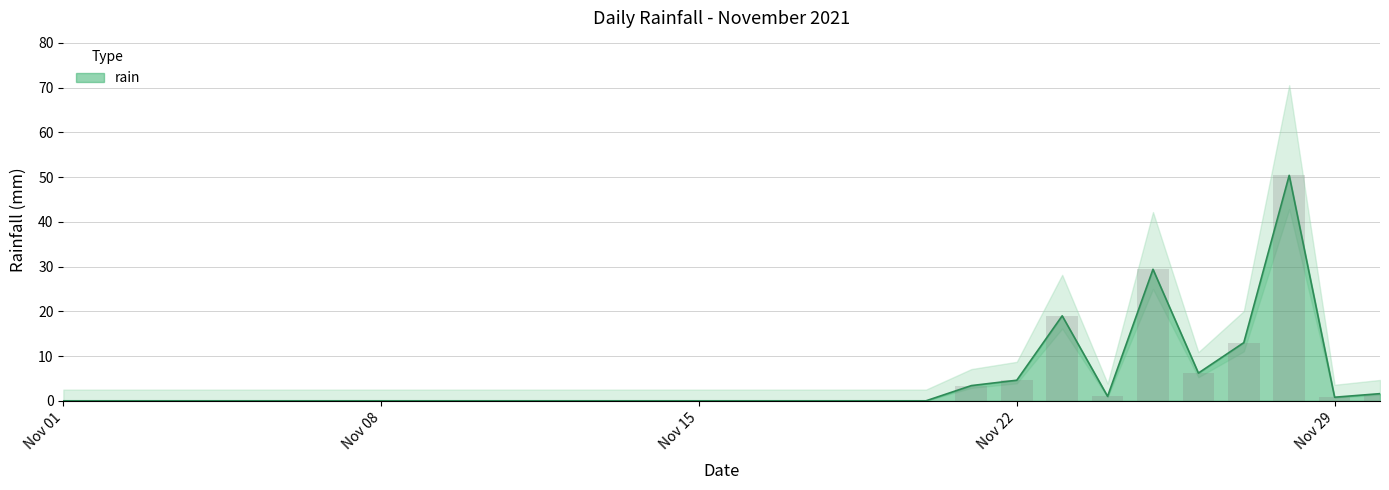

The value at Nov 29 is 0.8. True or false?

True